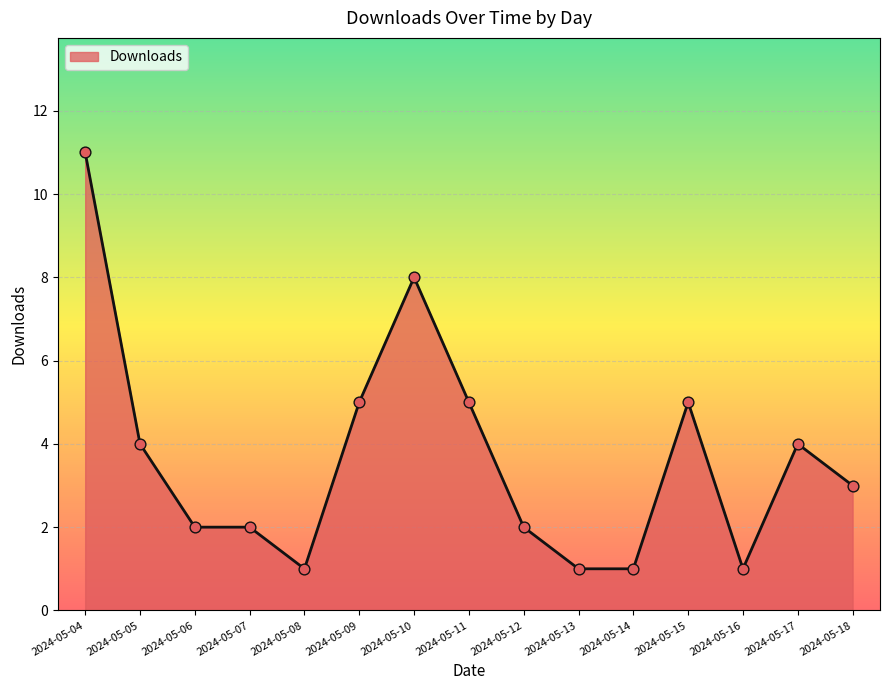

Approximately how many times larger is the value at 2024-05-09 compared to 2024-05-18?

1.7